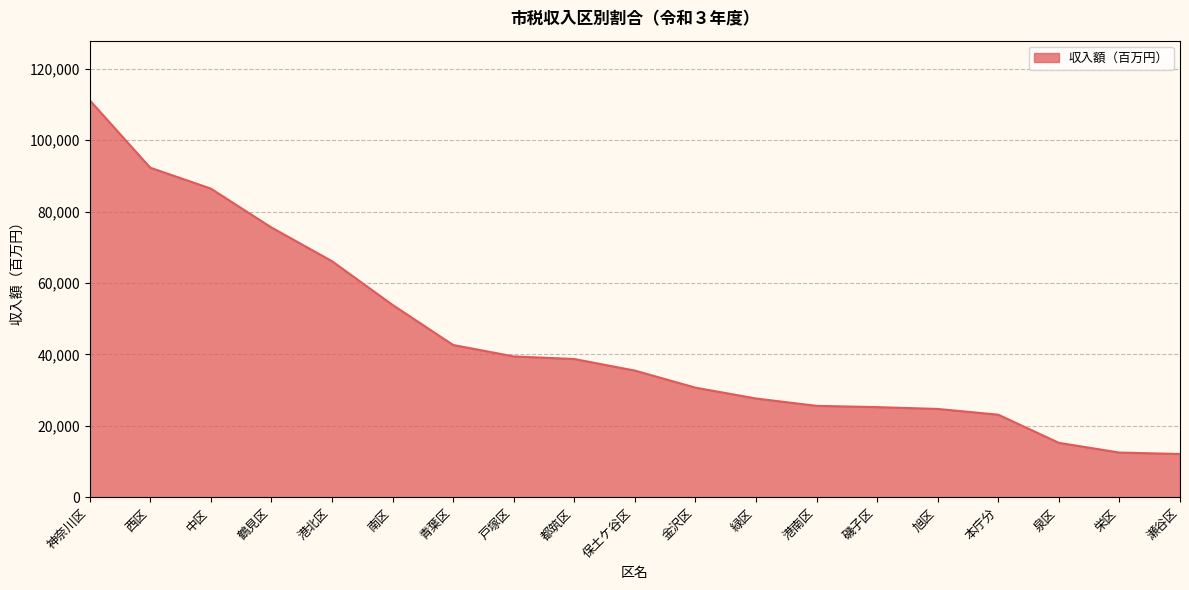

What is the change in value from 戸塚区 to 金沢区?

-8742